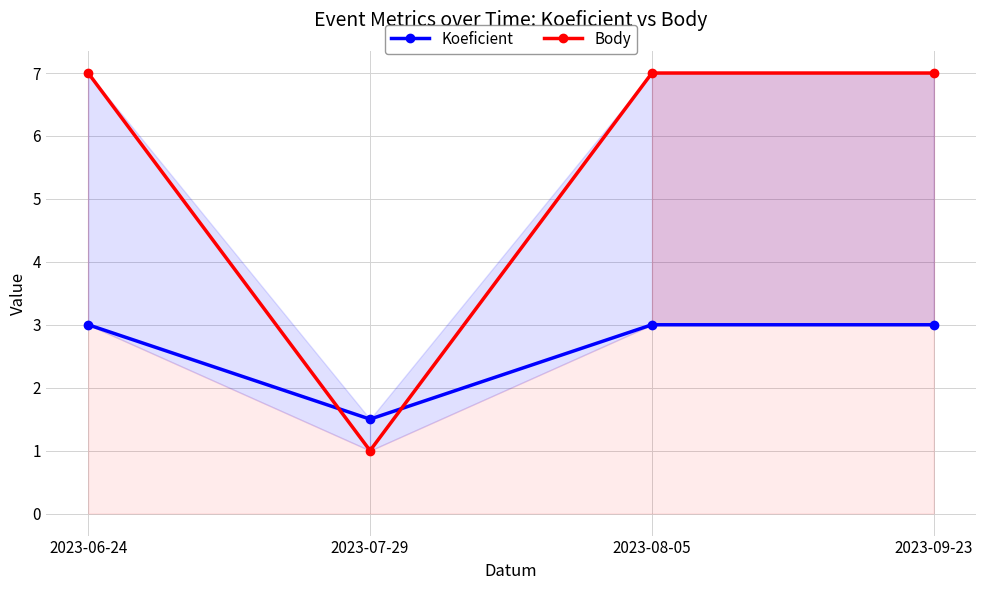

In Koeficient, how many points are lower than both neighbors (excluding endpoints)?

1